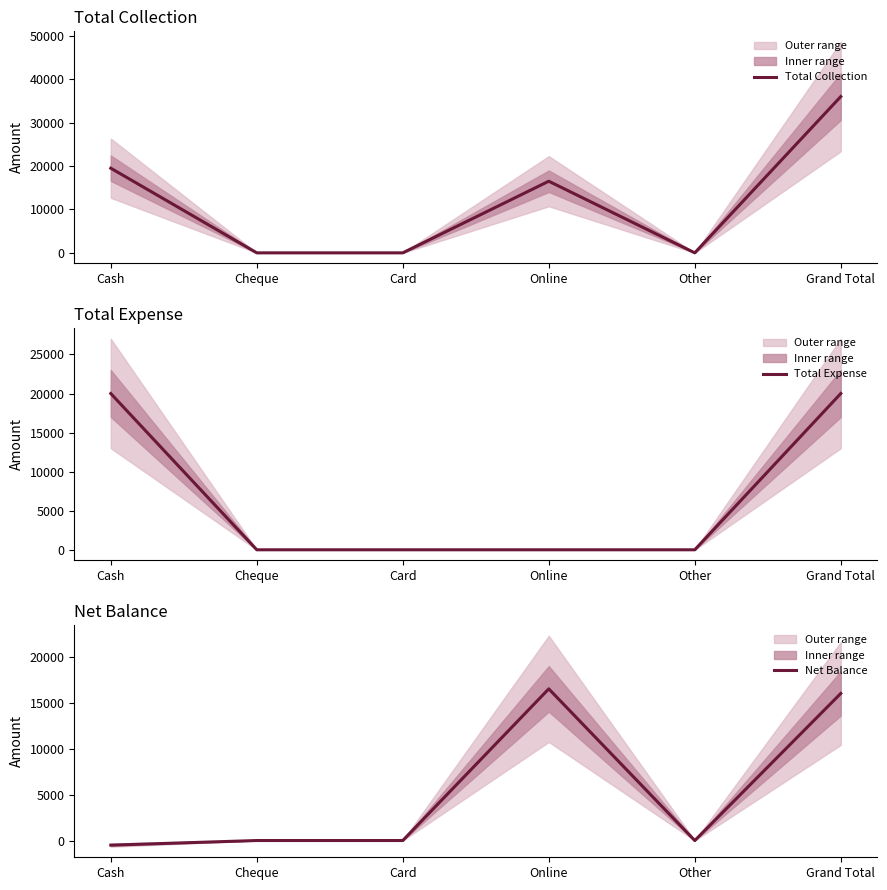

What is the maximum value for Net Balance?

16500